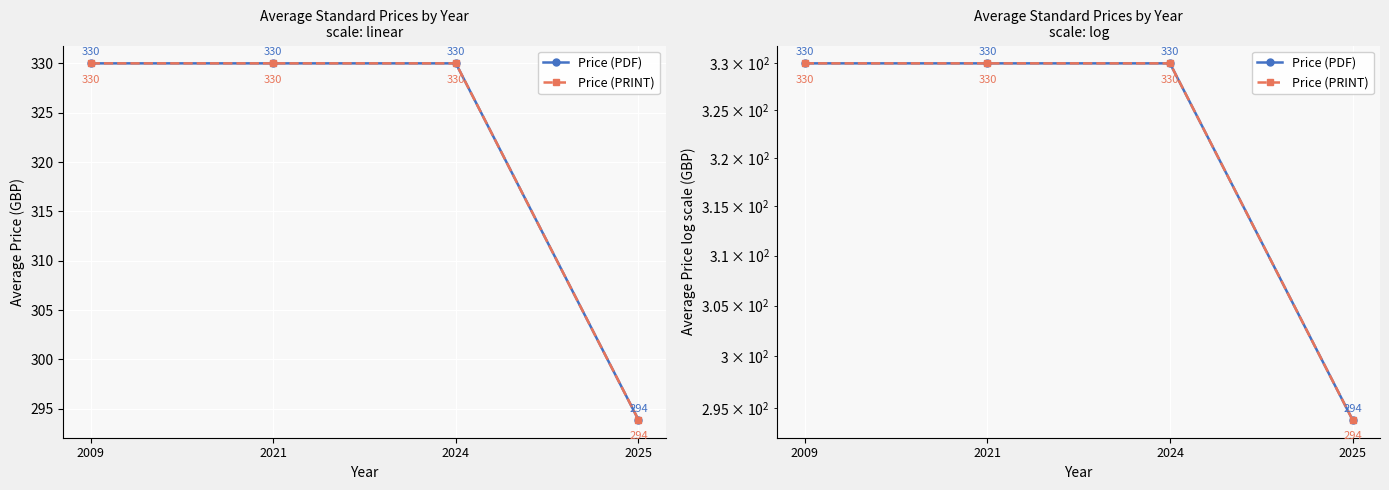

What is the smallest value displayed?

293.9